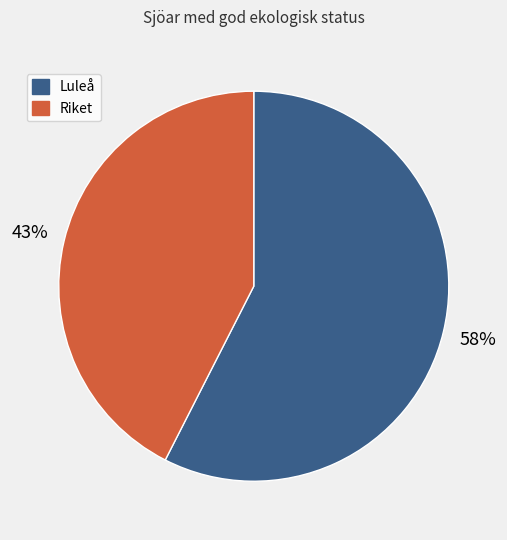

Which category has the smallest portion of the pie?

Riket